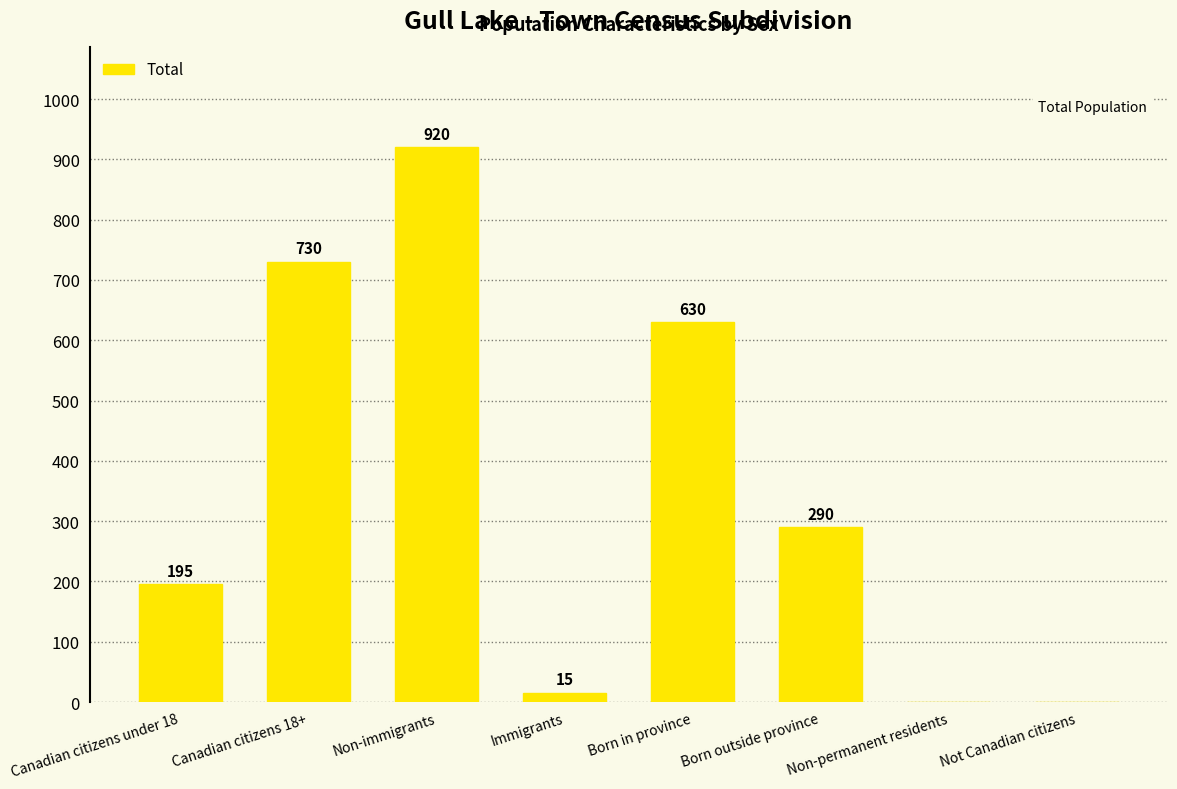

What is the change in value from Non-immigrants to Immigrants?

-905